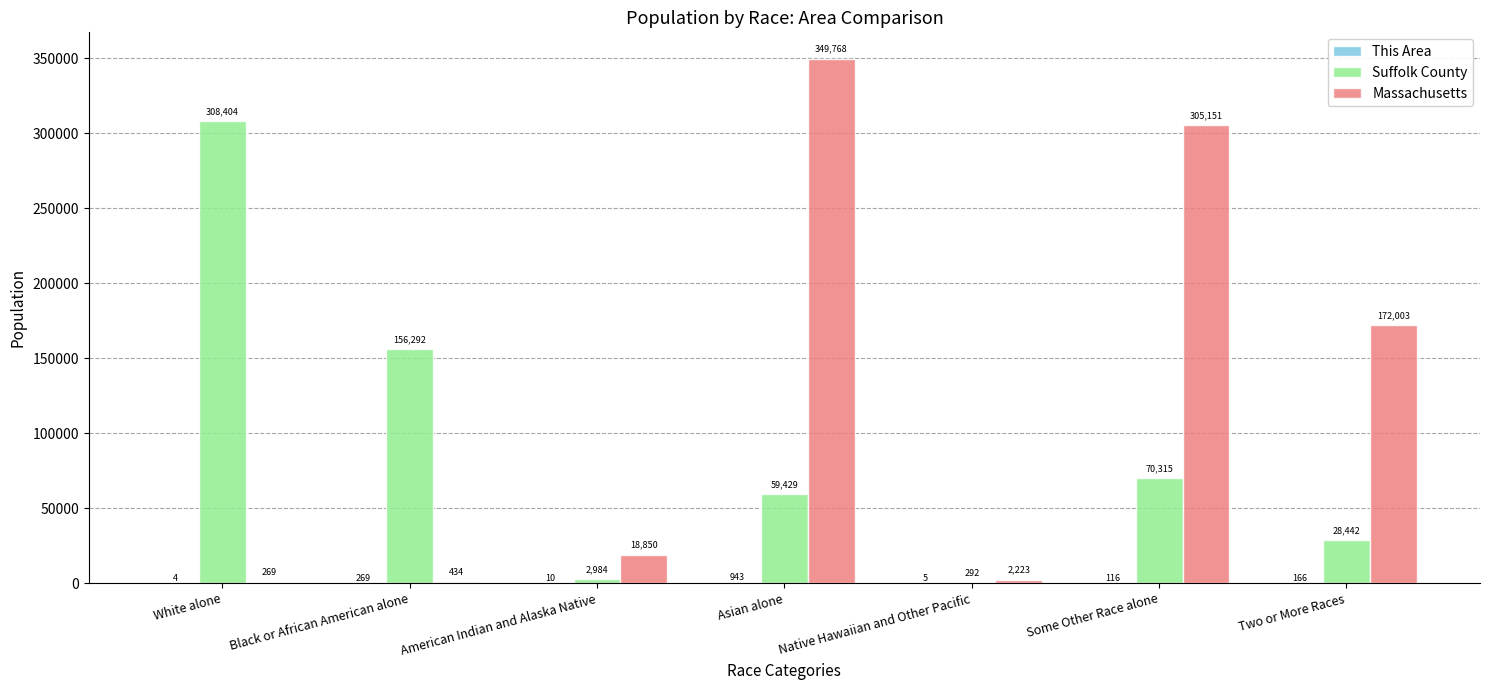

What is the sum of all Massachusetts values?

848698